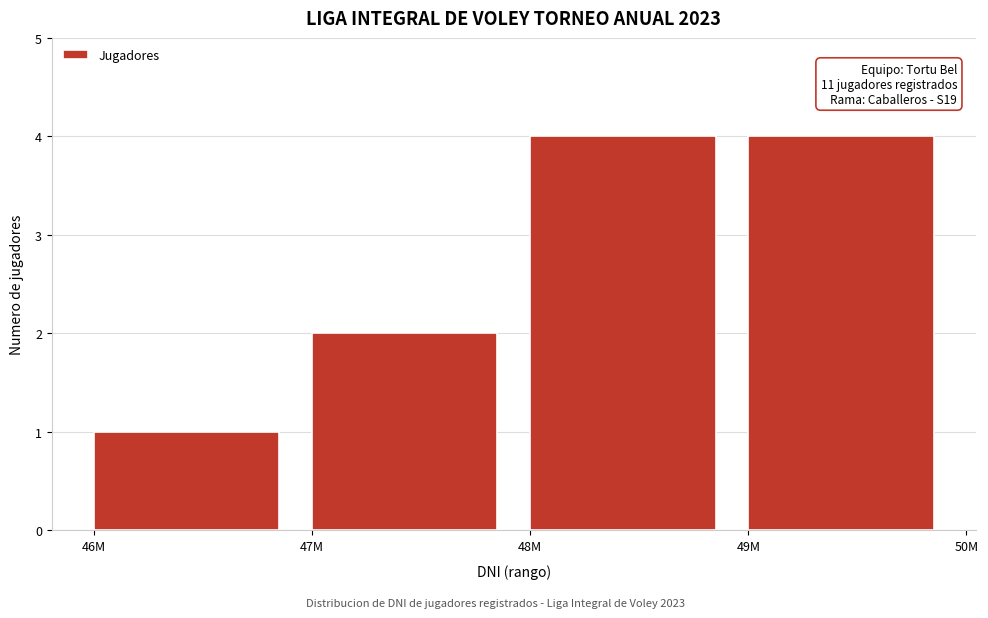

Reading left to right, extract all data points from this chart.

46M=1	47M=2	48M=4	49M=4